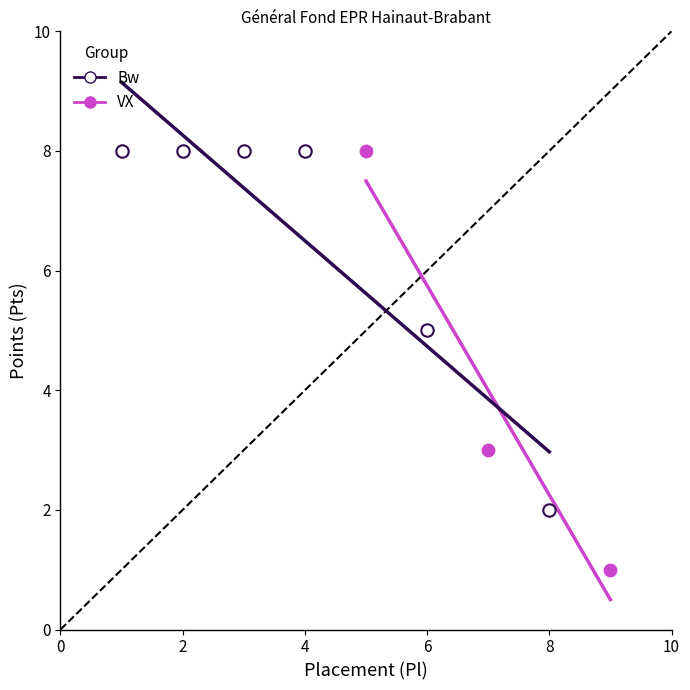

Which series contains the lowest Y value?

VX